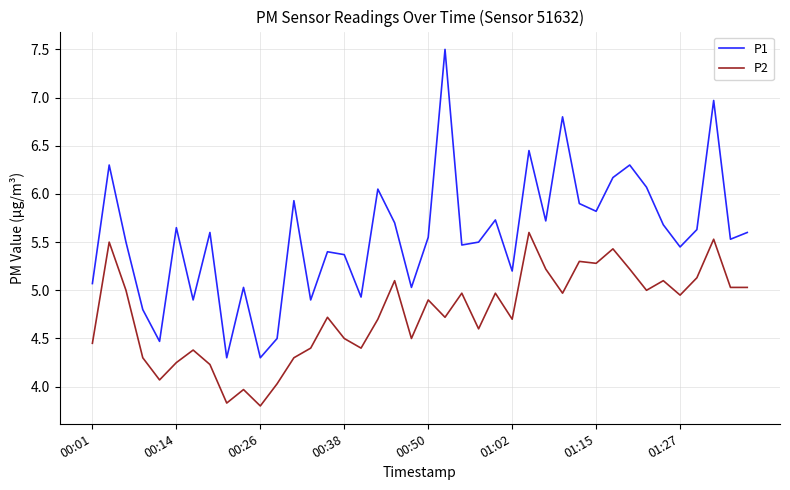

Rank the series by their average value, from highest to lowest.

P1, P2